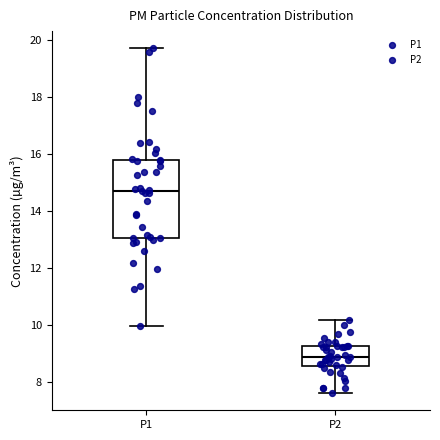

Which box's median line is the highest?

P1